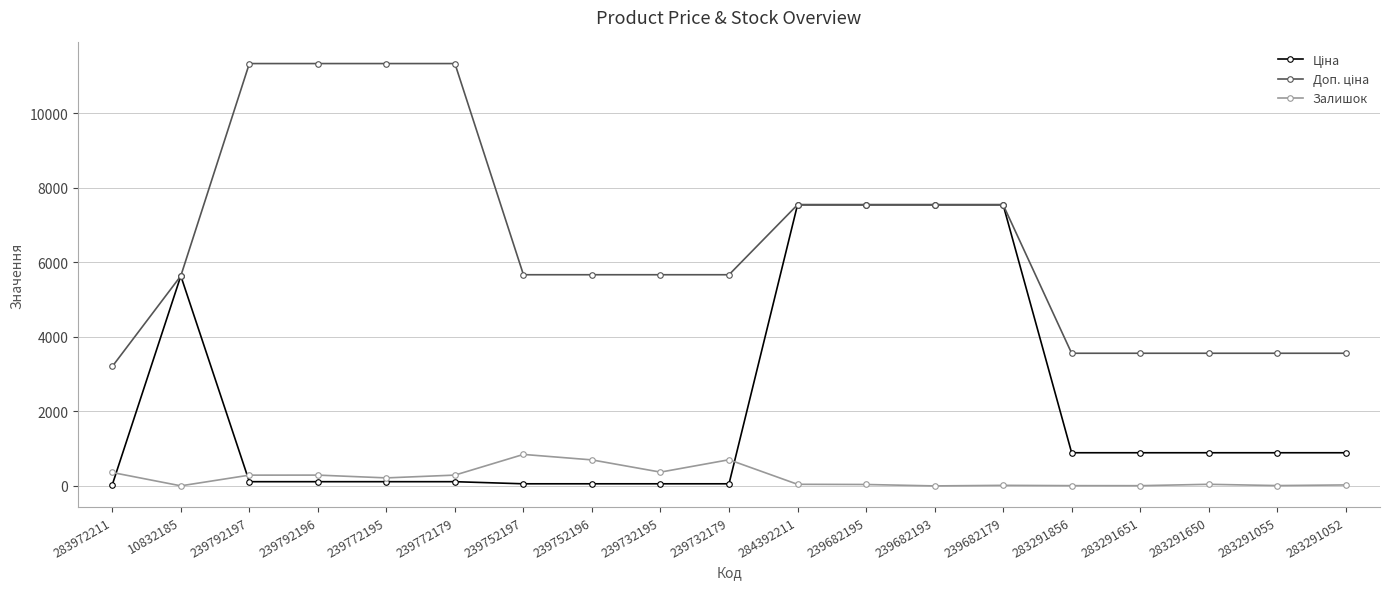

What is the label of the 4th point from the left?

239792196